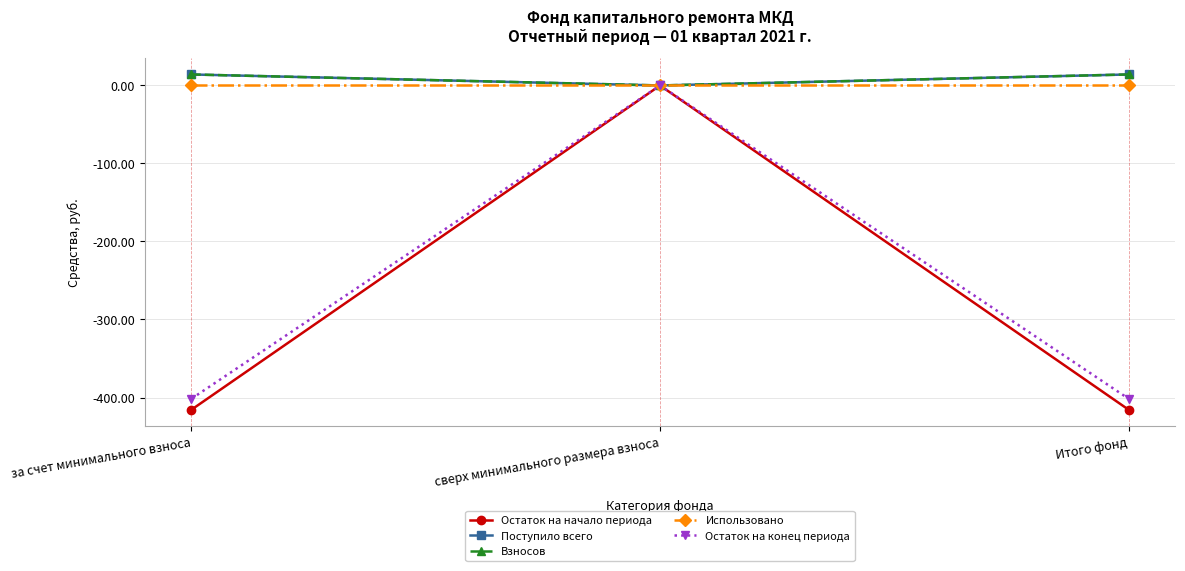

Reading left to right, extract all data points from this chart.

Остаток на начало периода: за счет минимального взноса=-415.6	сверх минимального размера взноса=0.0	Итого фонд=-415.6
Поступило всего: за счет минимального взноса=14.1	сверх минимального размера взноса=0.0	Итого фонд=14.1
Взносов: за счет минимального взноса=14.1	сверх минимального размера взноса=0.0	Итого фонд=14.1
Использовано: за счет минимального взноса=0.0	сверх минимального размера взноса=0.0	Итого фонд=0.0
Остаток на конец периода: за счет минимального взноса=-401.5	сверх минимального размера взноса=0.0	Итого фонд=-401.5